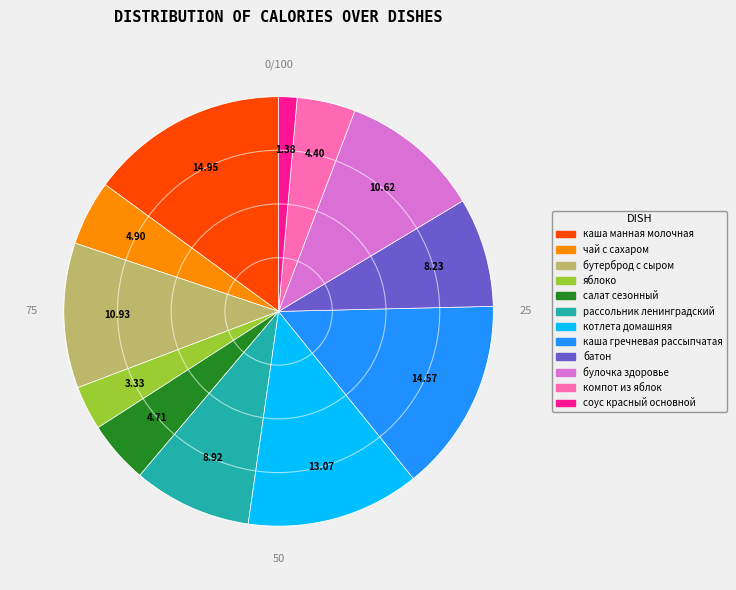

Combined, do батон and компот из яблок account for over 50%?

No